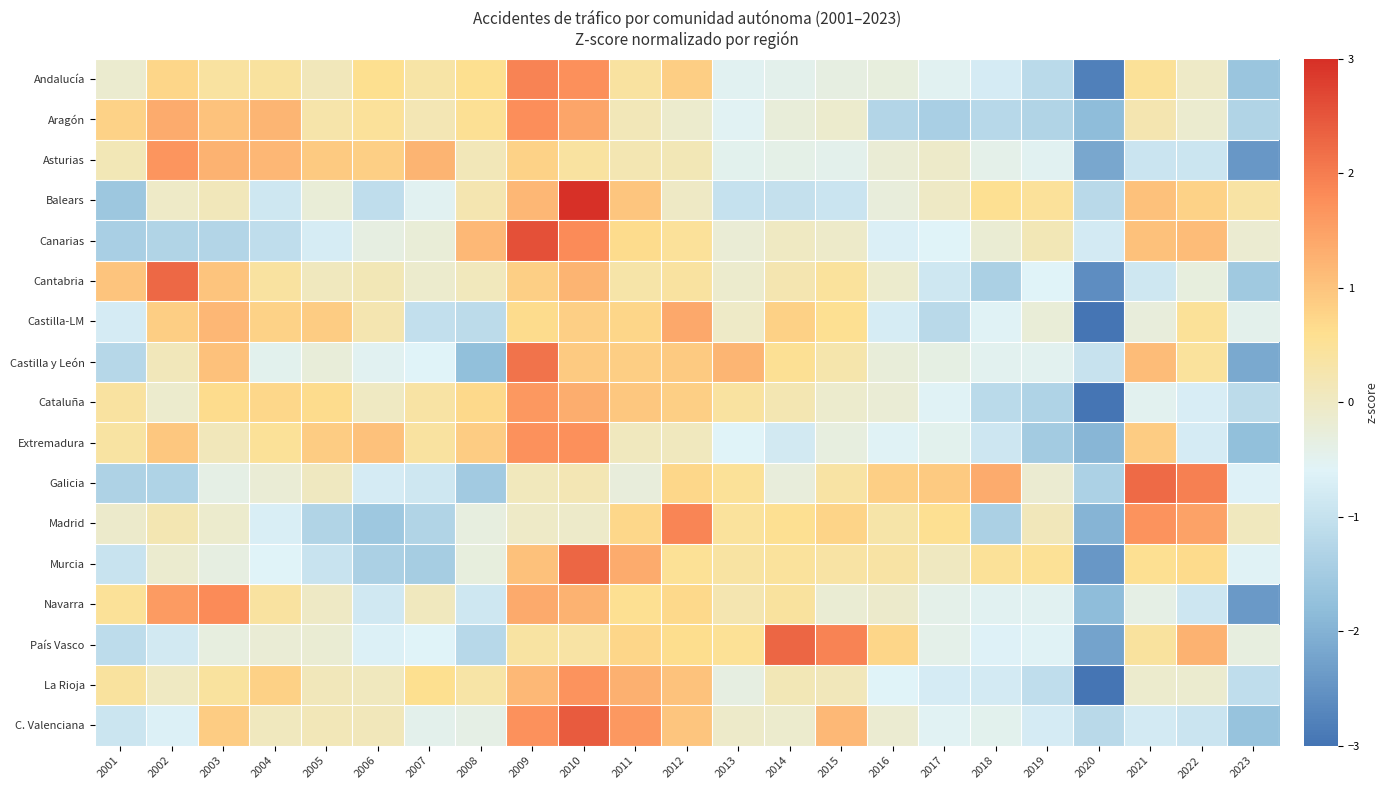

What is the maximum value shown in the chart?

3.0